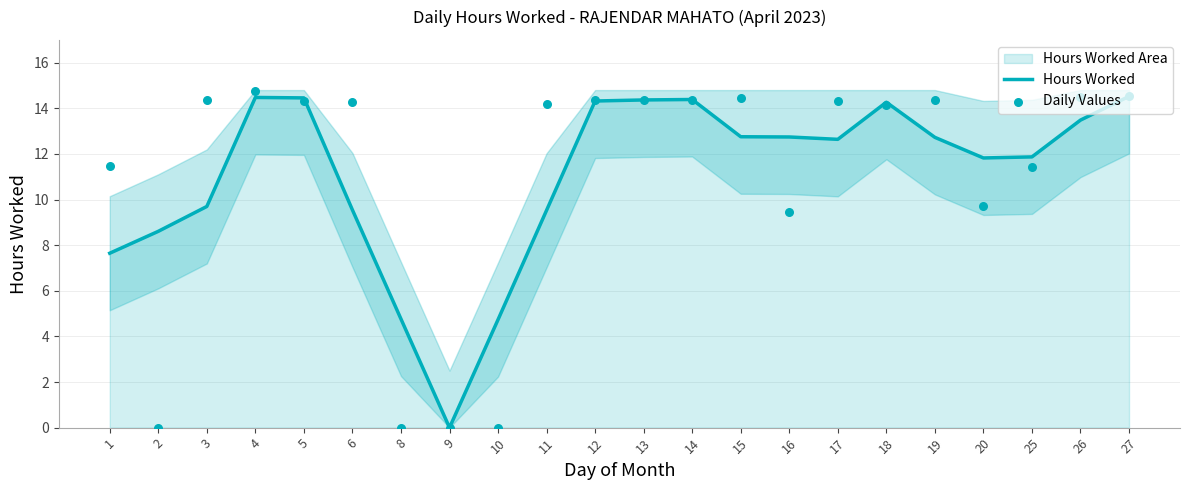

At which category is the sum across all series the highest?

4